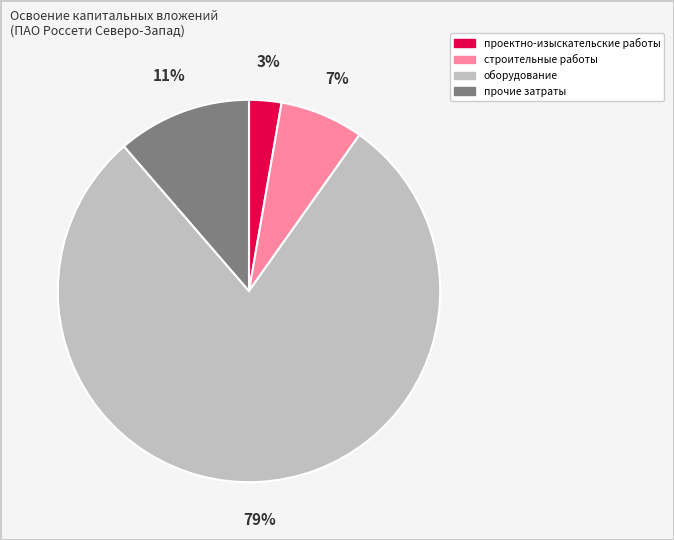

Between проектно-изыскательские работы and оборудование, which is larger?

оборудование